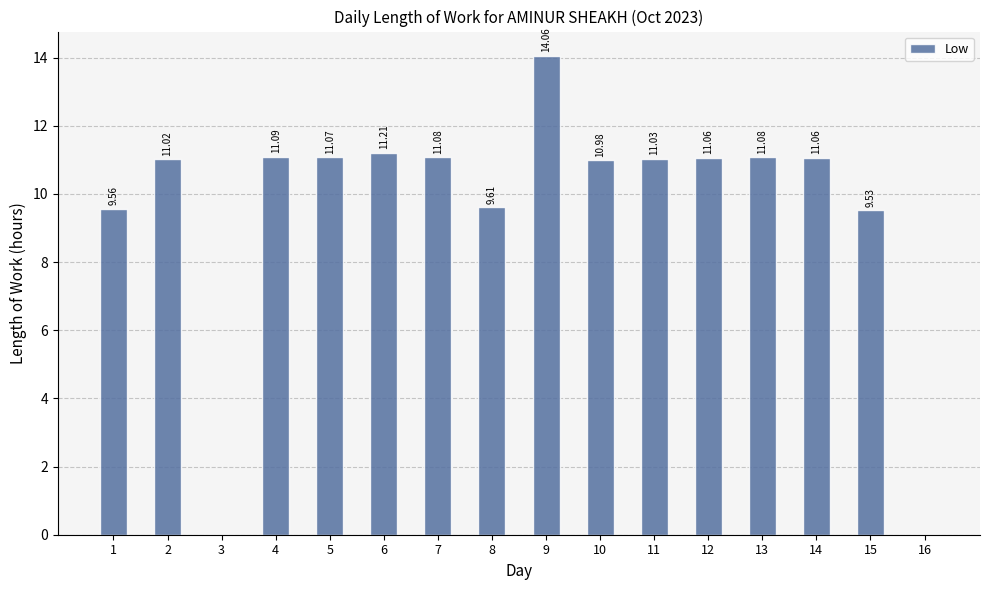

Reading left to right, list all the values displayed in this chart.

9.6	11.0	0.0	11.1	11.1	11.2	11.1	9.6	14.1	11.0	11.0	11.1	11.1	11.1	9.5	0.0